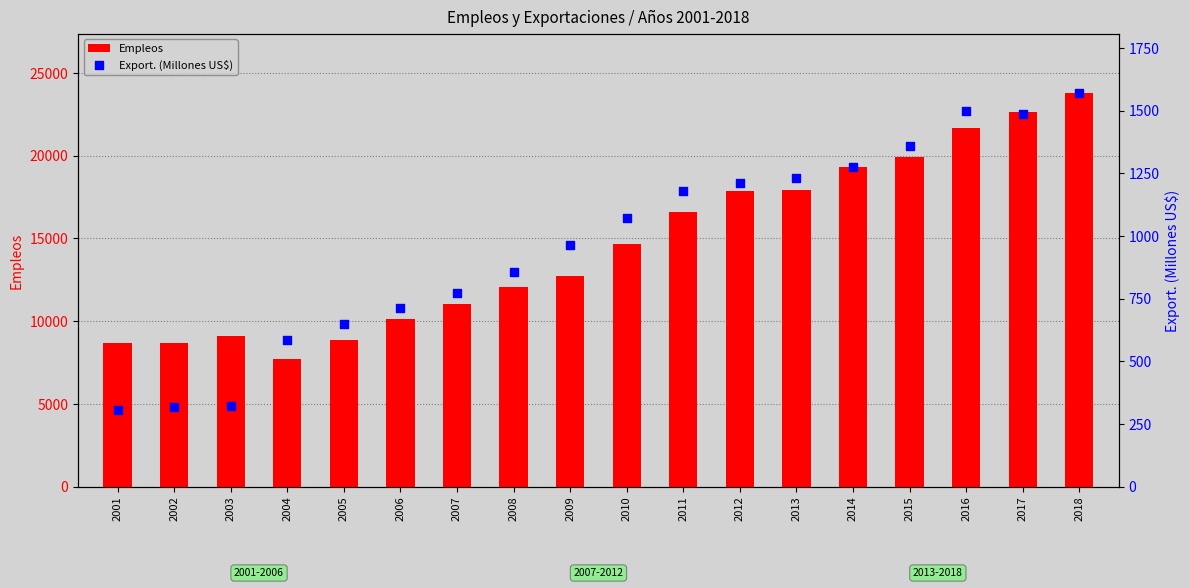

Which series reaches the maximum Y coordinate?

Empleos